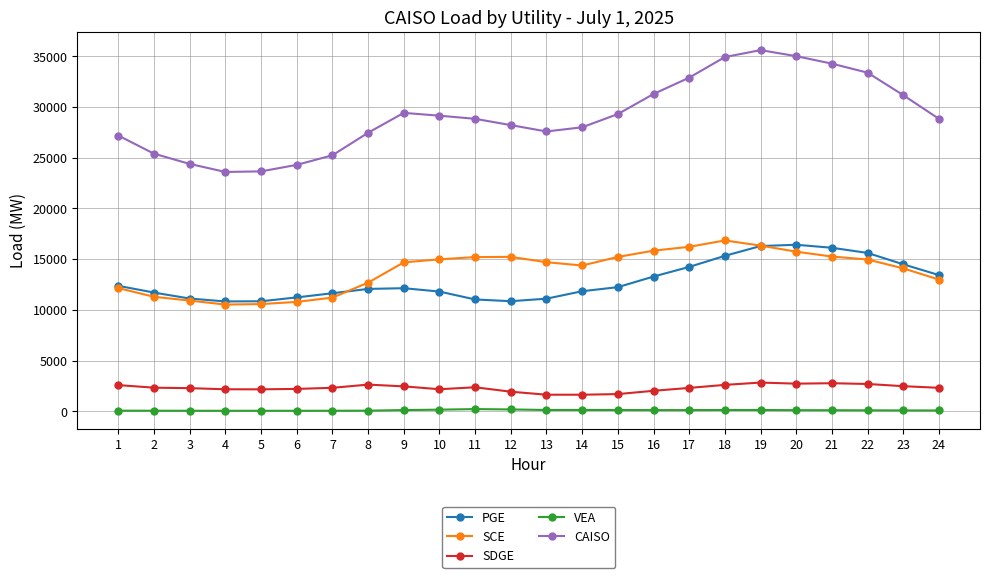

True or false: VEA has more than 2 interior local peaks.

True